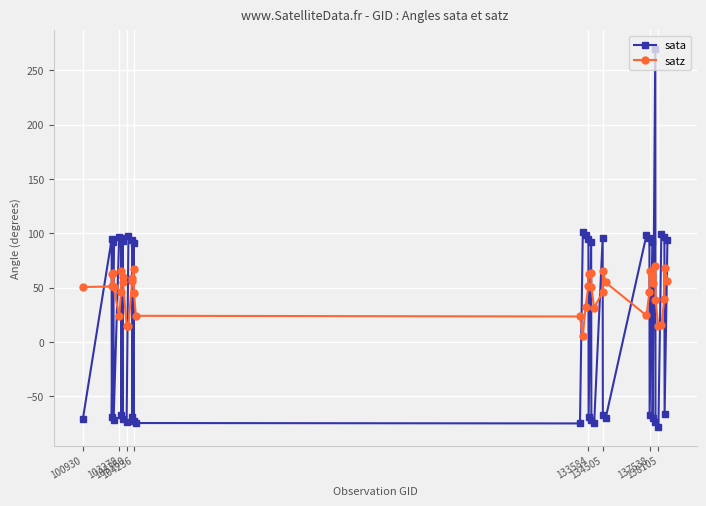

What is the value of the sata point at the 29th from the left?

98.6